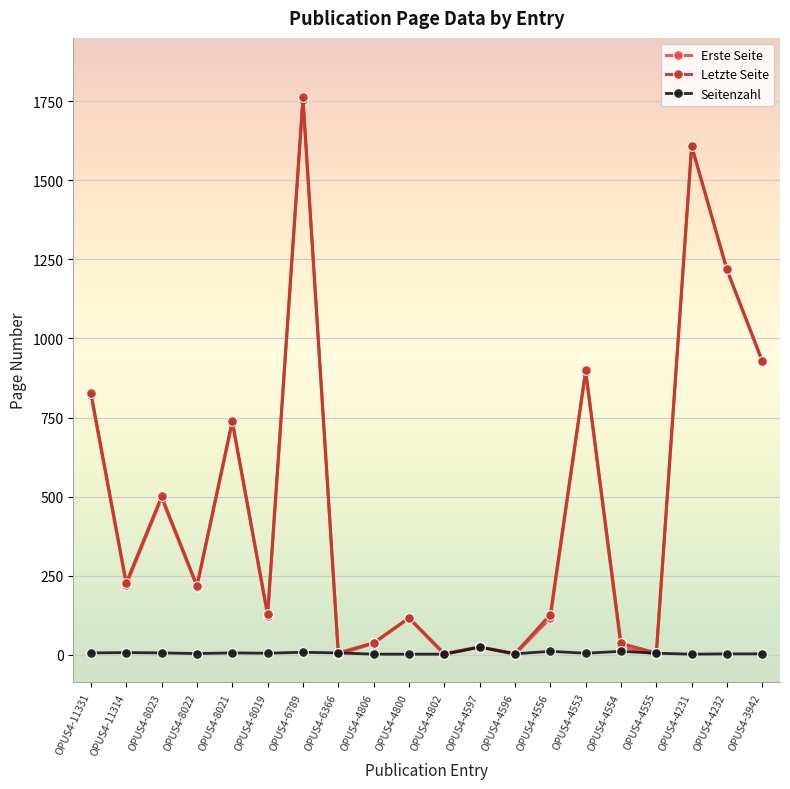

What is the greatest value displayed?

1762